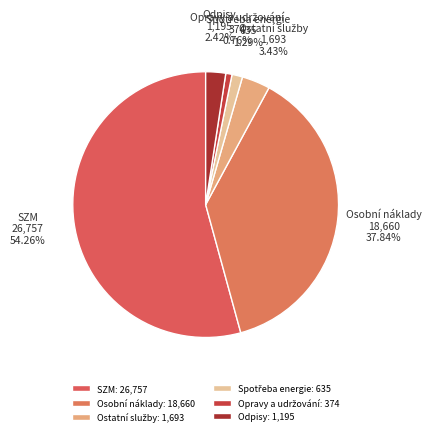

Is there any slice that represents more than half of the pie?

Yes